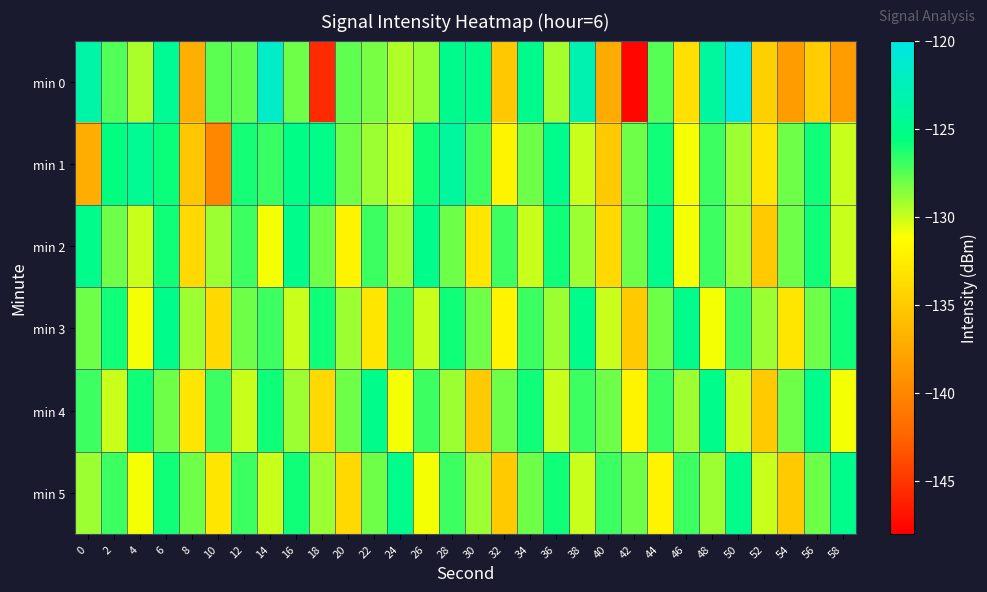

Rank the series by their maximum value, from lowest to highest.

min 2, min 3, min 4, min 5, min 1, min 0